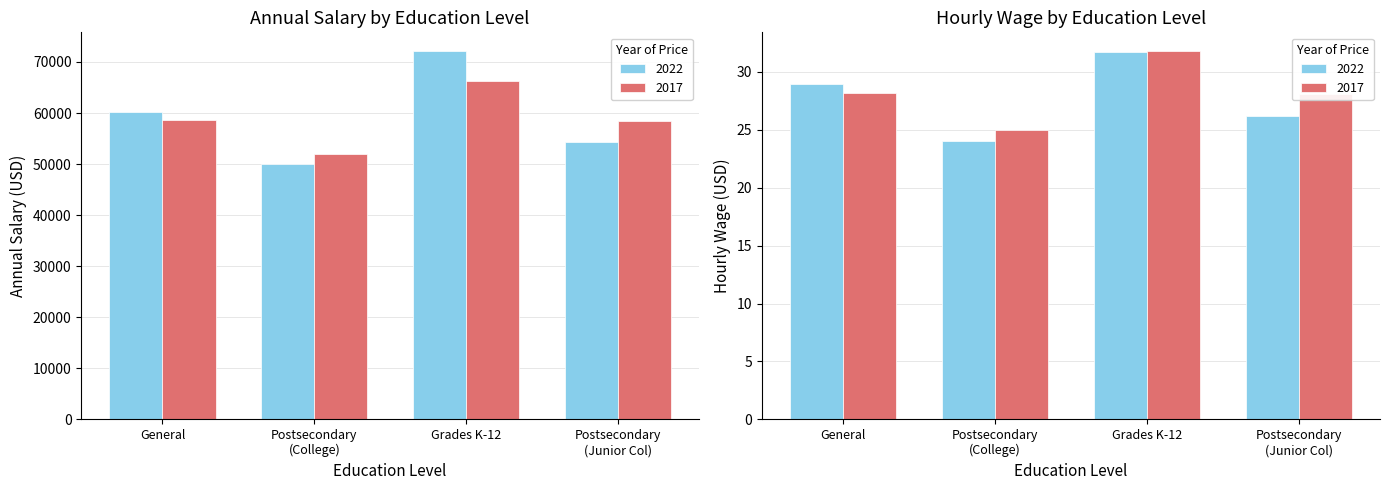

How many data points in Calendar Year are above 58620?

1